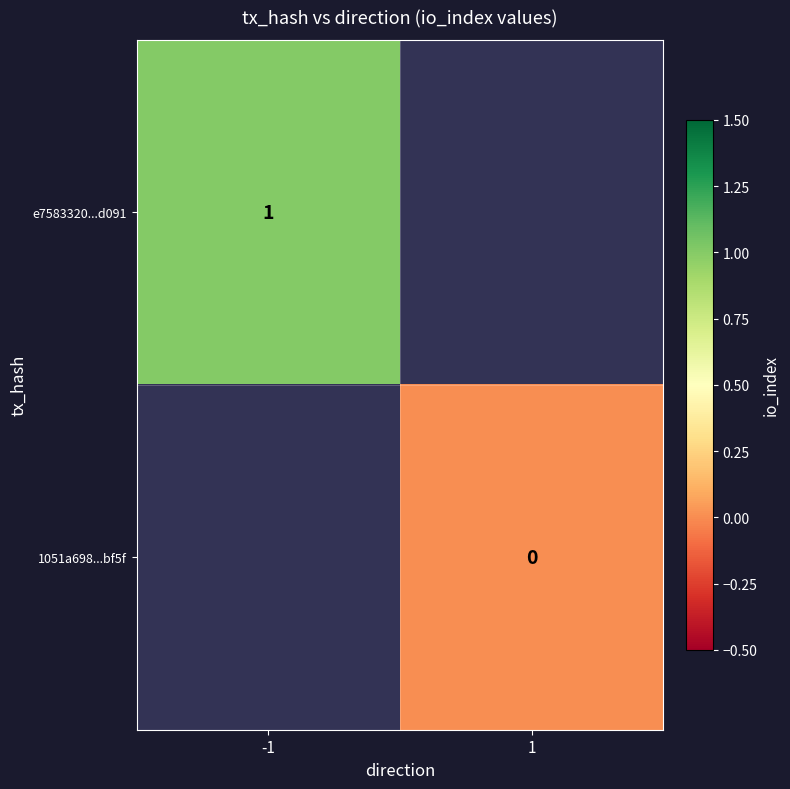

What is the maximum value shown in the chart?

1.0